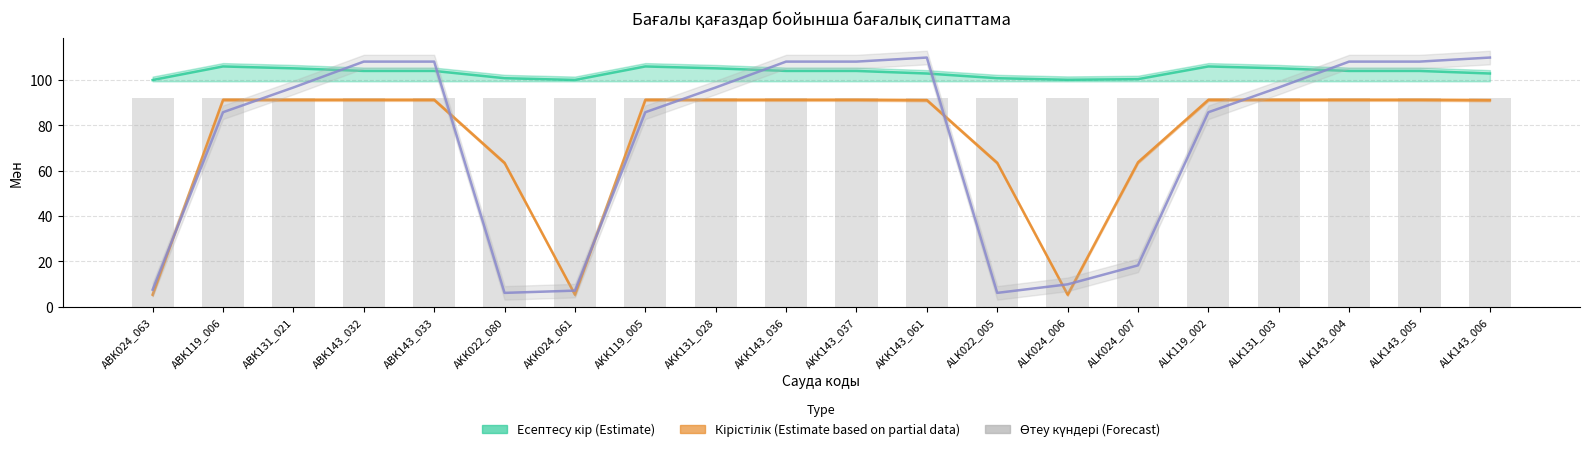

How many values in the Өтеу күндері (Forecast) series exceed 96?

11